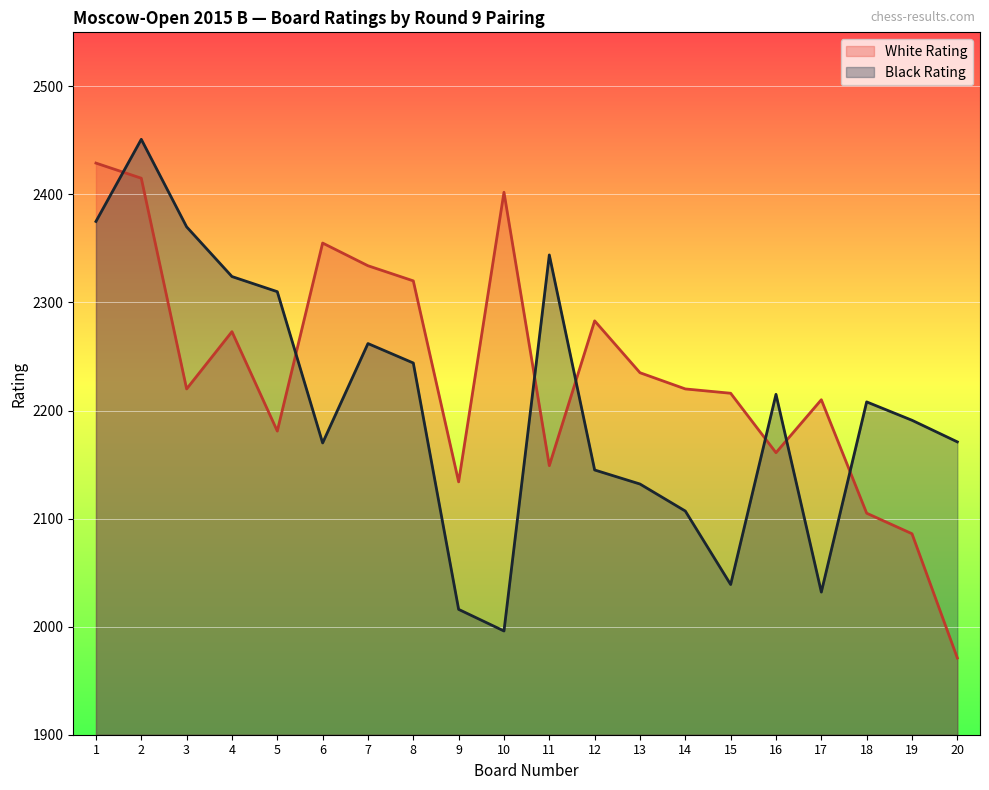

At which label does Black Rating reach its peak?

2